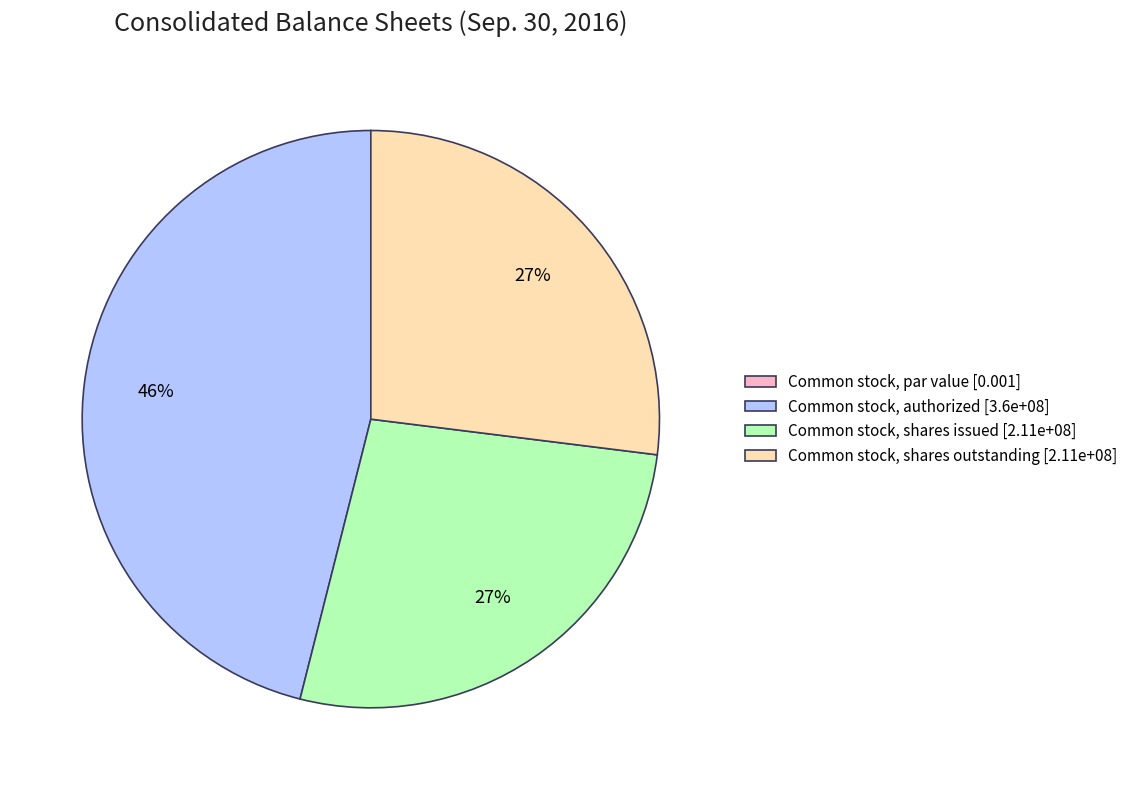

What is the ratio of the value at Common stock, shares issued to the value at Common stock, shares outstanding?

1.0